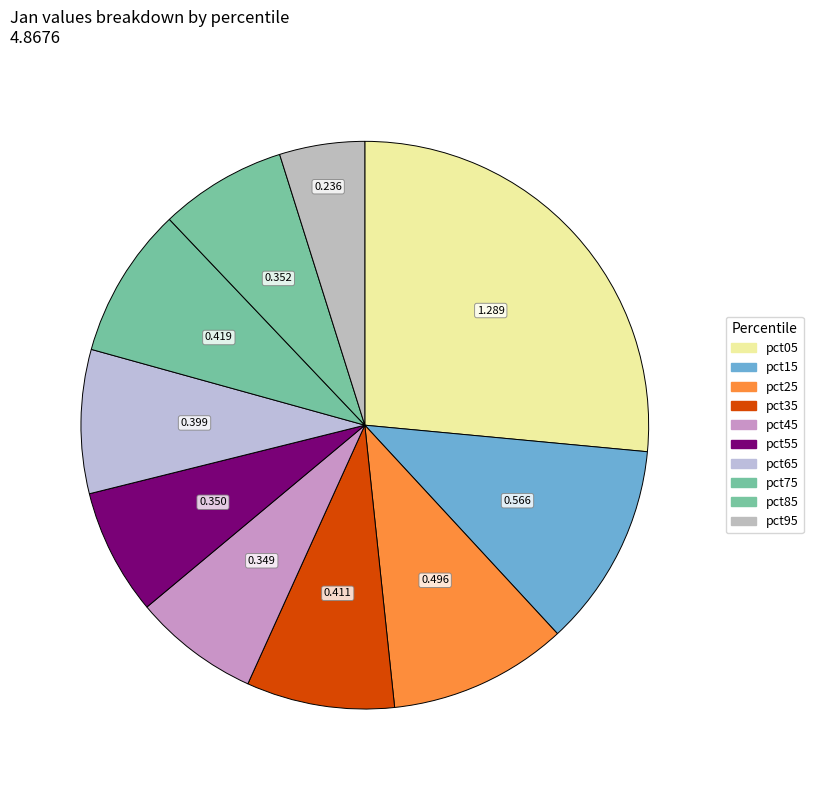

Which category has the biggest portion of the pie?

pct05